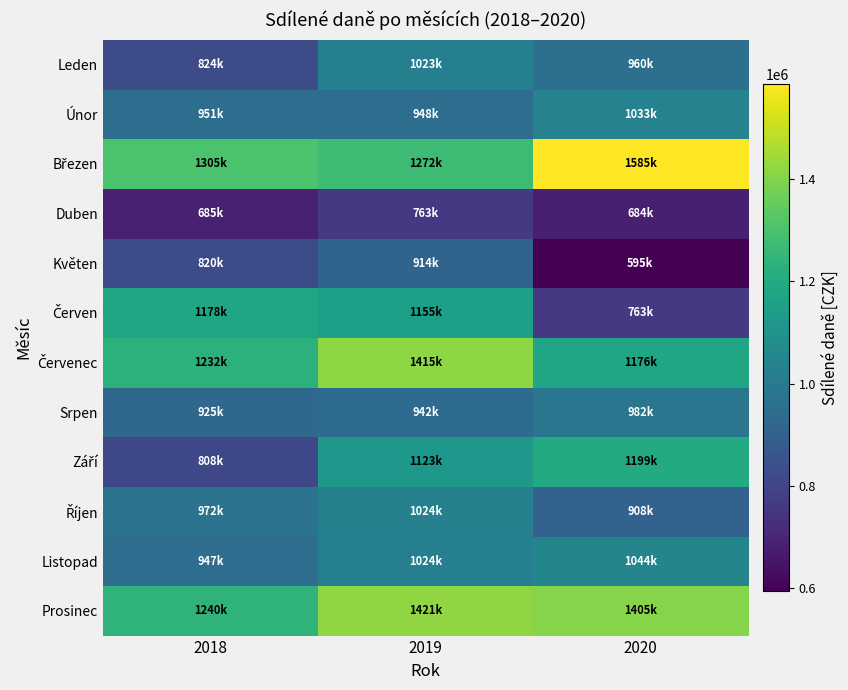

How many distinct data groups are displayed?

12